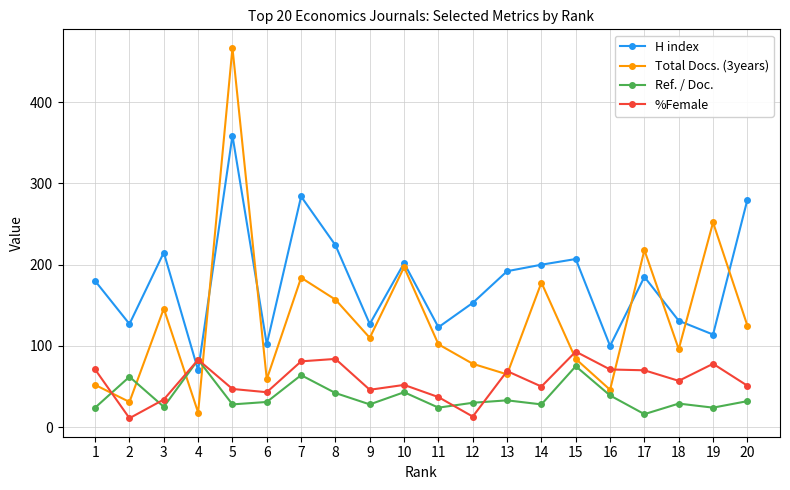

What is the sum of the Total Docs. (3years) values at 15 and 4?

102